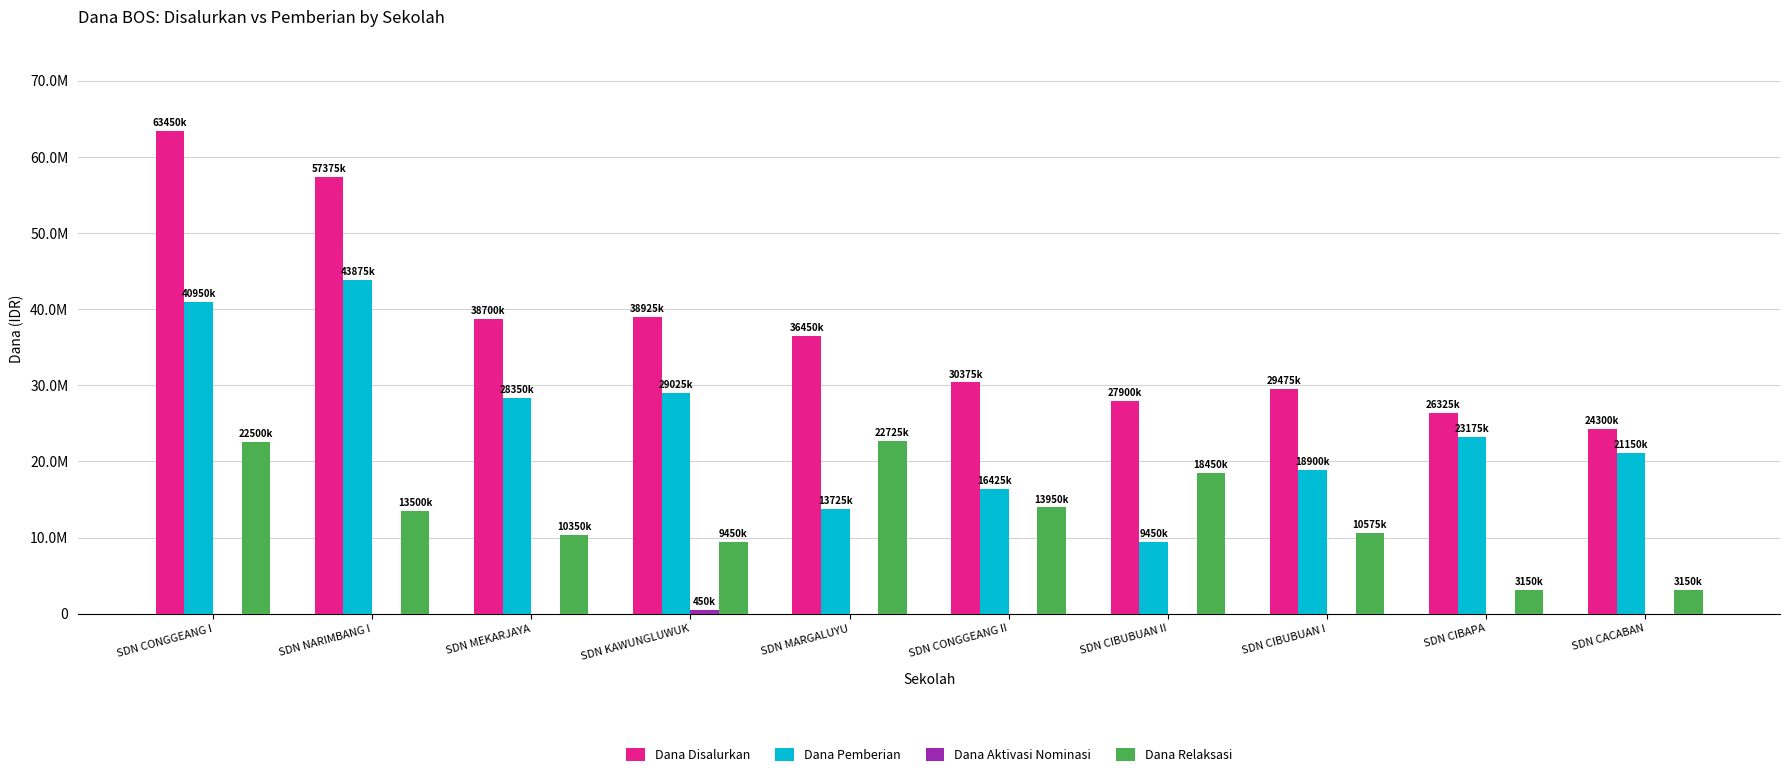

Reading right to left, transcribe all the data shown in this chart.

Dana Disalurkan: SDN CACABAN=24300000	SDN CIBAPA=26325000	SDN CIBUBUAN I=29475000	SDN CIBUBUAN II=27900000	SDN CONGGEANG II=30375000	SDN MARGALUYU=36450000	SDN KAWUNGLUWUK=38925000	SDN MEKARJAYA=38700000	SDN NARIMBANG I=57375000	SDN CONGGEANG I=63450000
Dana Pemberian: SDN CACABAN=21150000	SDN CIBAPA=23175000	SDN CIBUBUAN I=18900000	SDN CIBUBUAN II=9450000	SDN CONGGEANG II=16425000	SDN MARGALUYU=13725000	SDN KAWUNGLUWUK=29025000	SDN MEKARJAYA=28350000	SDN NARIMBANG I=43875000	SDN CONGGEANG I=40950000
Dana Aktivasi Nominasi: SDN CACABAN=0	SDN CIBAPA=0	SDN CIBUBUAN I=0	SDN CIBUBUAN II=0	SDN CONGGEANG II=0	SDN MARGALUYU=0	SDN KAWUNGLUWUK=450000	SDN MEKARJAYA=0	SDN NARIMBANG I=0	SDN CONGGEANG I=0
Dana Relaksasi: SDN CACABAN=3150000	SDN CIBAPA=3150000	SDN CIBUBUAN I=10575000	SDN CIBUBUAN II=18450000	SDN CONGGEANG II=13950000	SDN MARGALUYU=22725000	SDN KAWUNGLUWUK=9450000	SDN MEKARJAYA=10350000	SDN NARIMBANG I=13500000	SDN CONGGEANG I=22500000